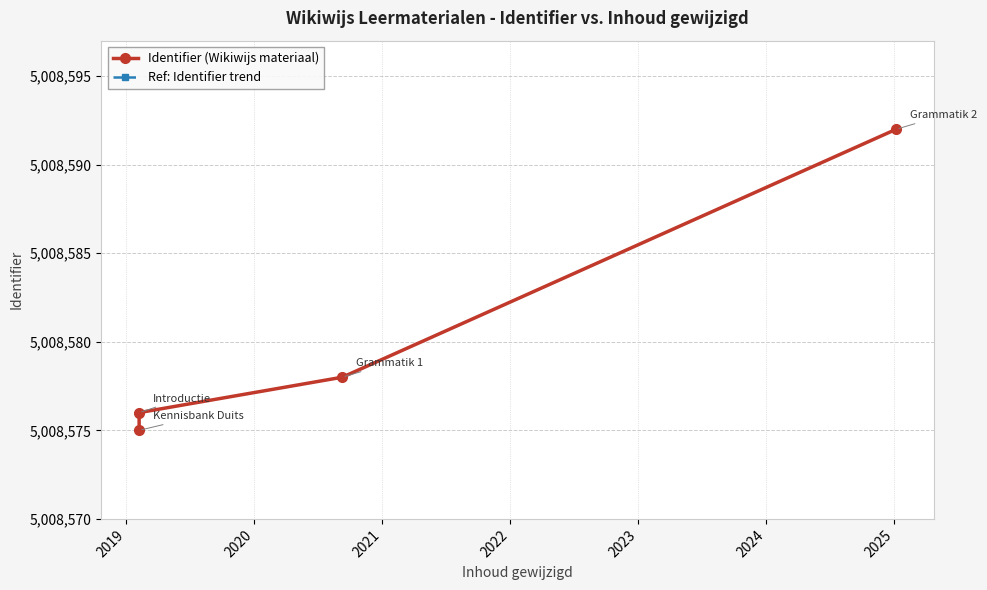

What is the lowest value of the Identifier (Wikiwijs materiaal) series?

5008575.0